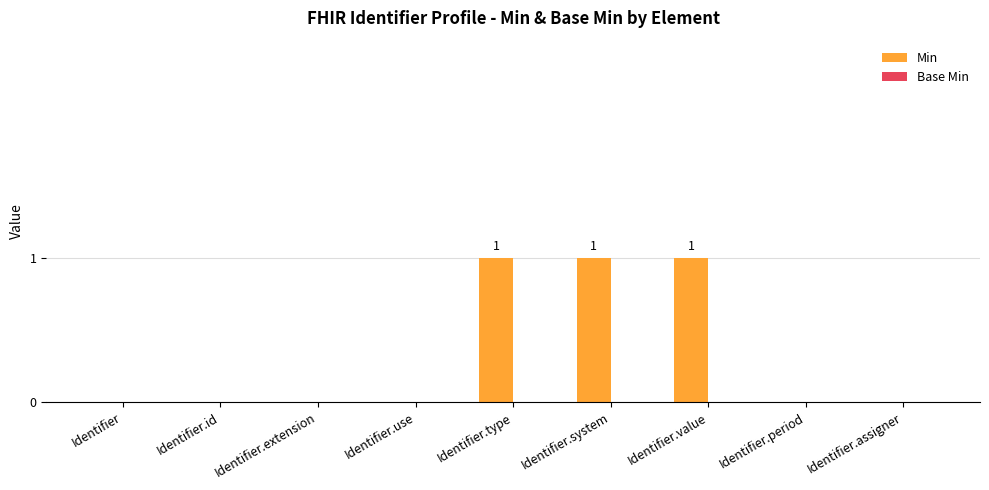

Between Identifier.extension and Identifier.type, which is larger?

Identifier.type